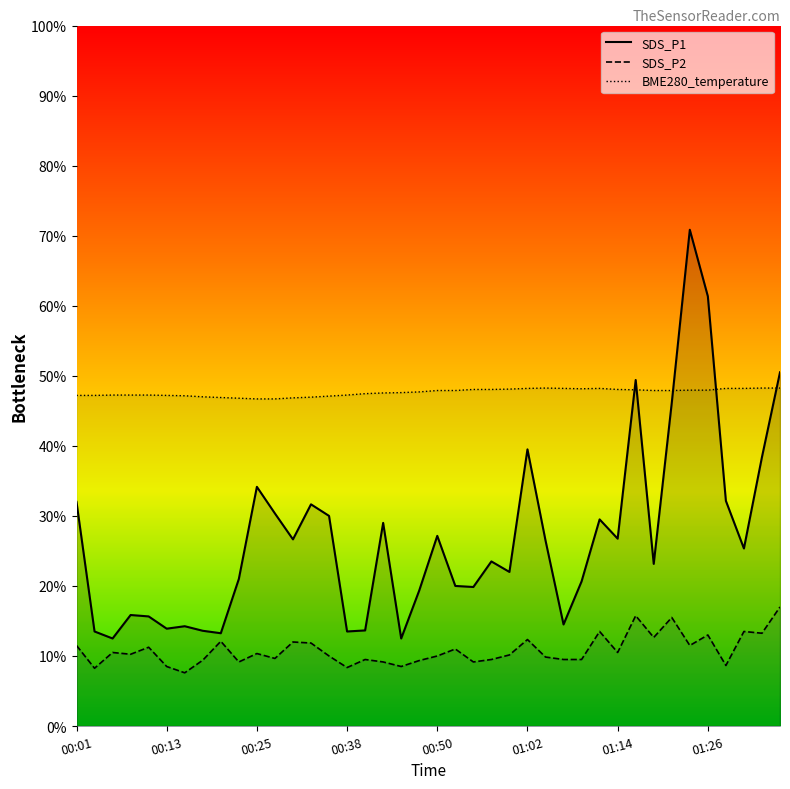

What are all the series names shown in the legend?

SDS_P1, SDS_P2, BME280_temperature